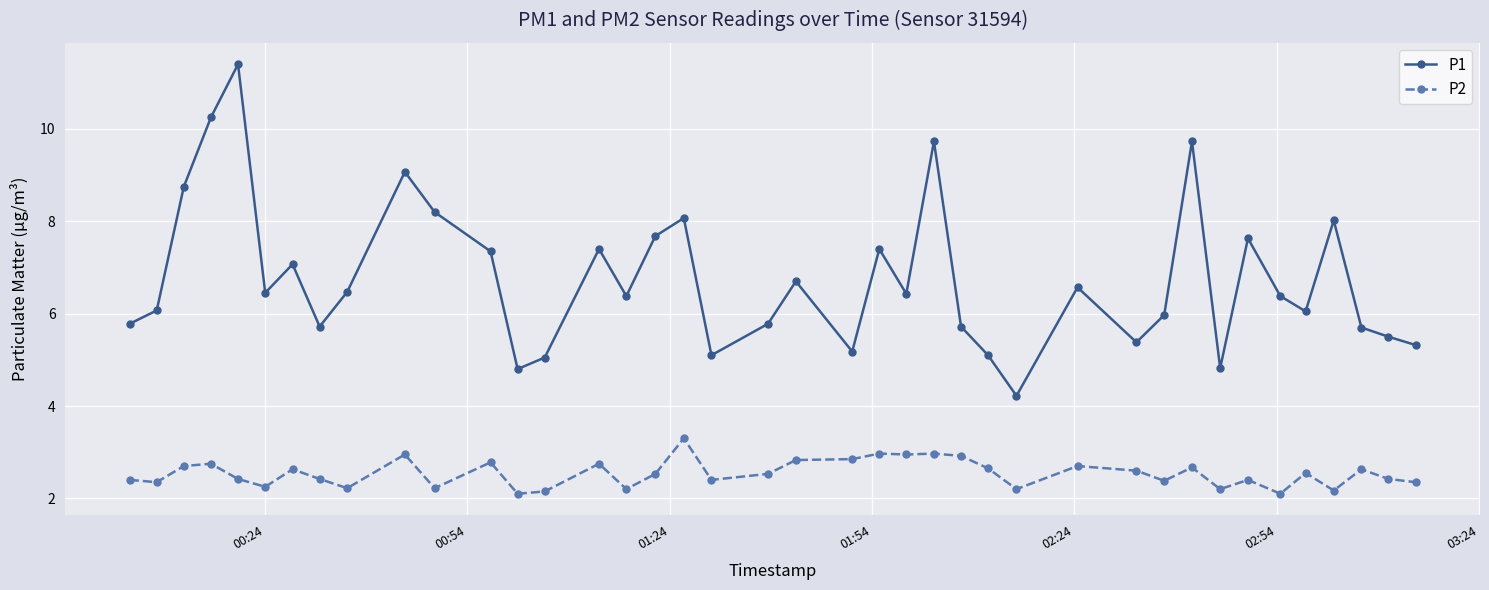

What is the difference between the maximum and minimum values in the P1 series?

7.2